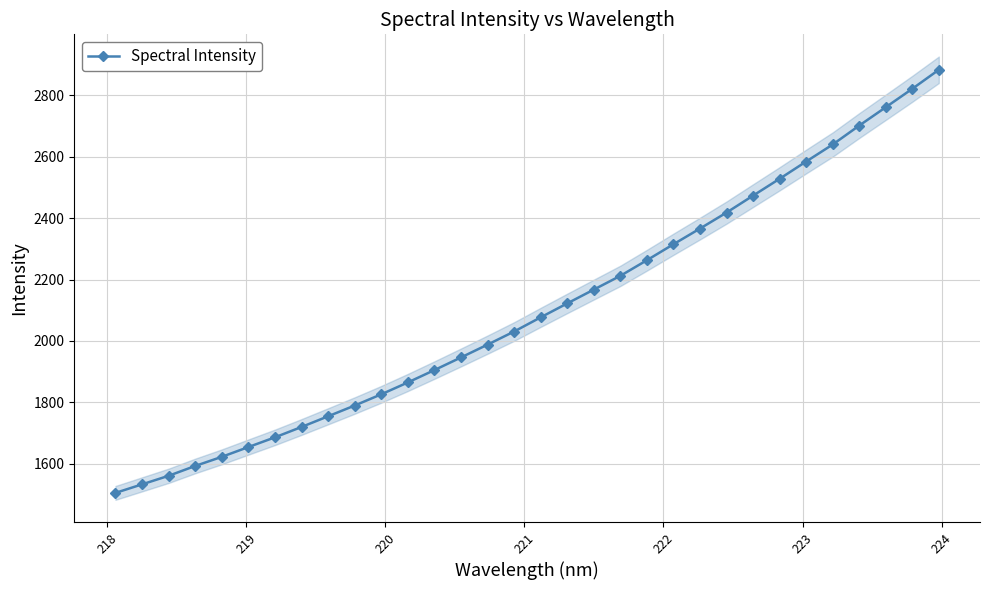

True or false: there are more than 2 points higher than both neighbors.

False